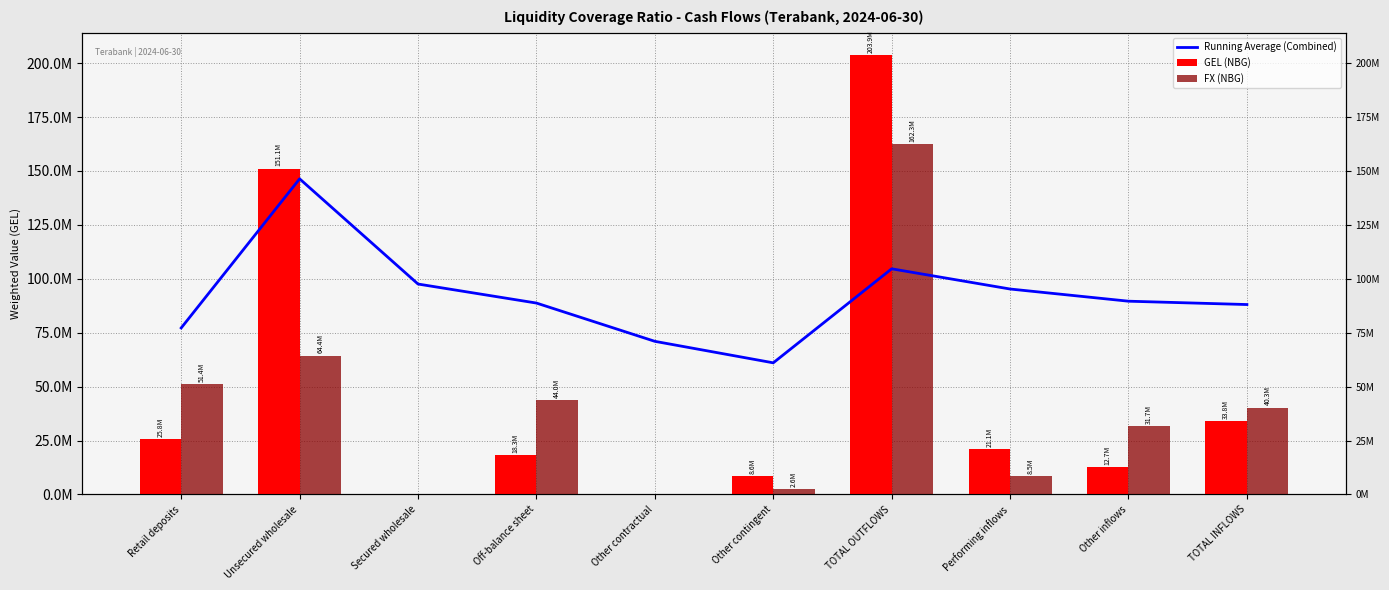

What is the spread (max minus min) of values at TOTAL OUTFLOWS?

99290167.8